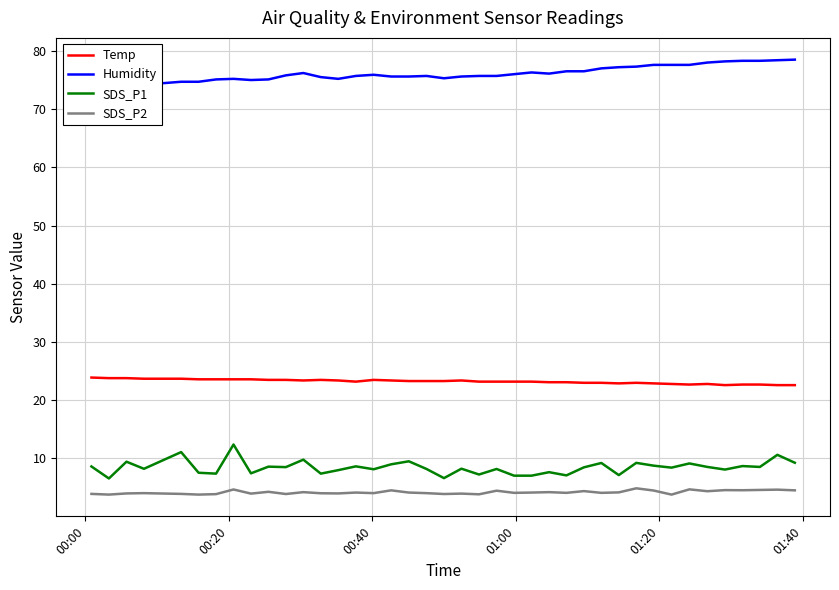

How many values in the Humidity series exceed 75?

33